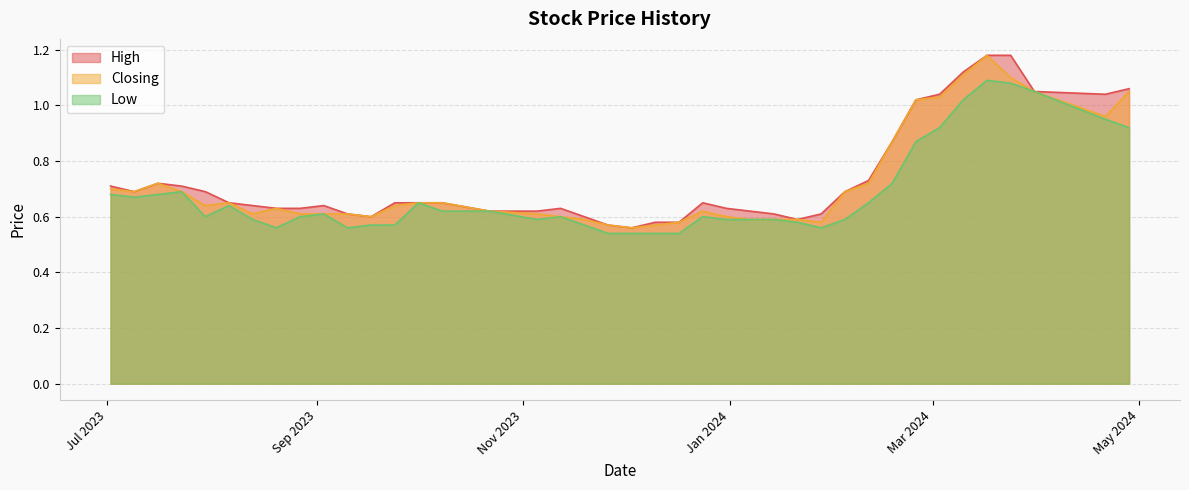

What is the difference between the maximum and minimum values in the Closing series?

0.6